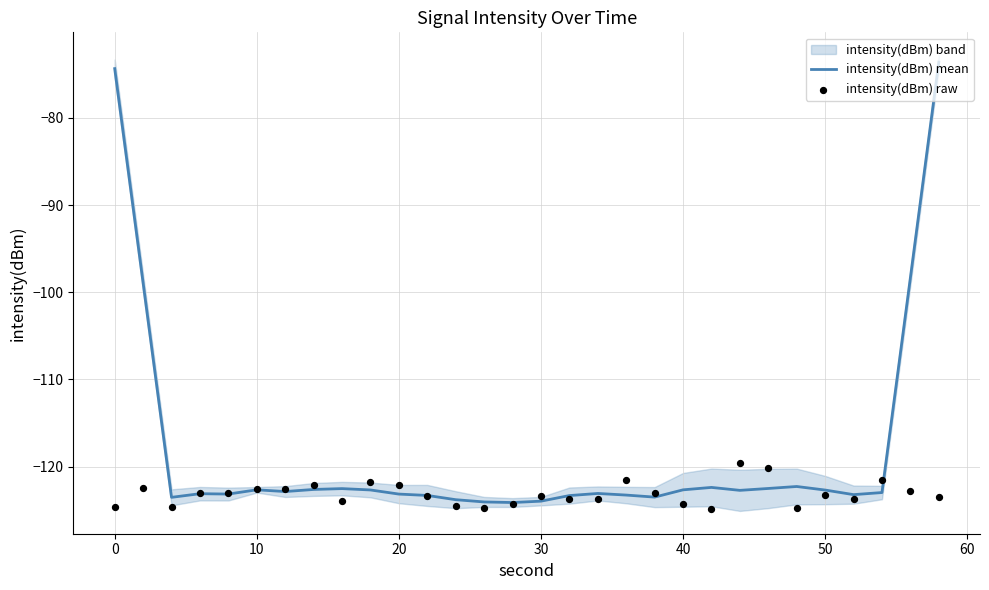

True or false: intensity(dBm) mean has a value of -74.3 at 0.

True